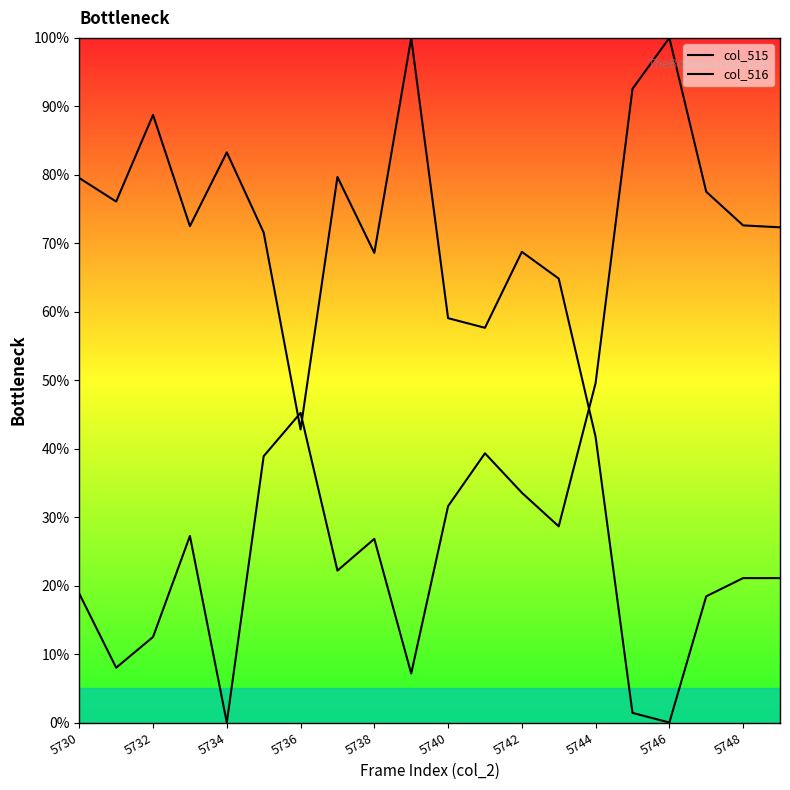

What are all the series names shown in the legend?

col_515, col_516